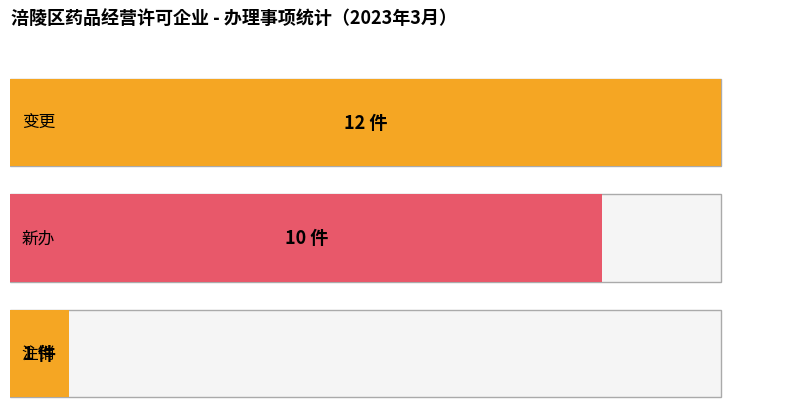

Does the chart contain any negative values?

No